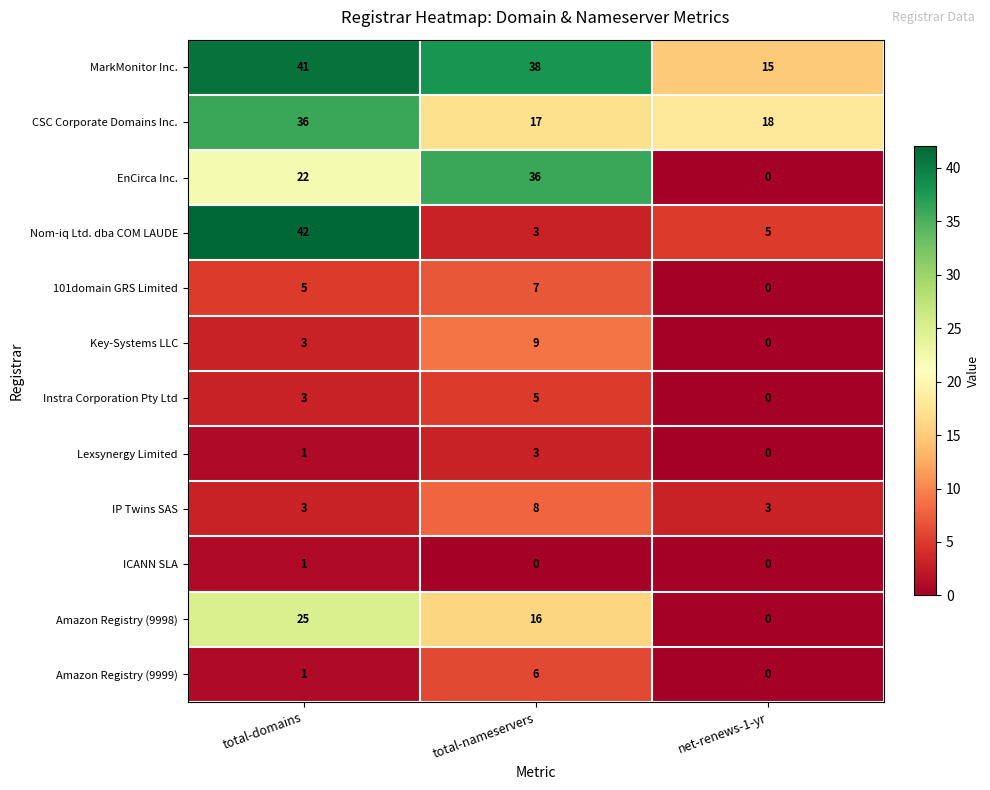

Is it true that Key-Systems LLC equals 6 at net-renews-1-yr?

False